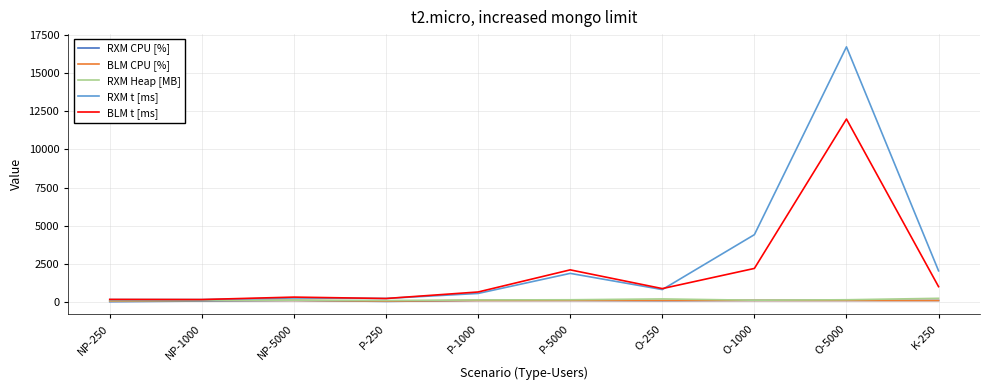

Which series has the largest range (max minus min)?

RXM t [ms]